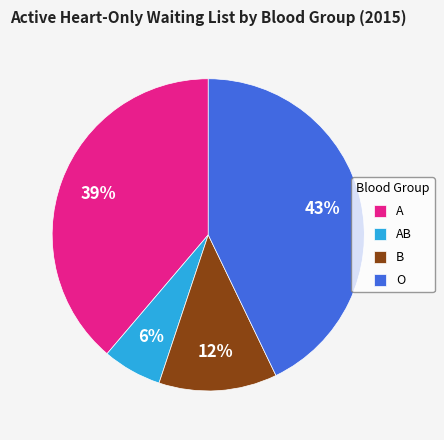

Which has a higher value, B or A?

A